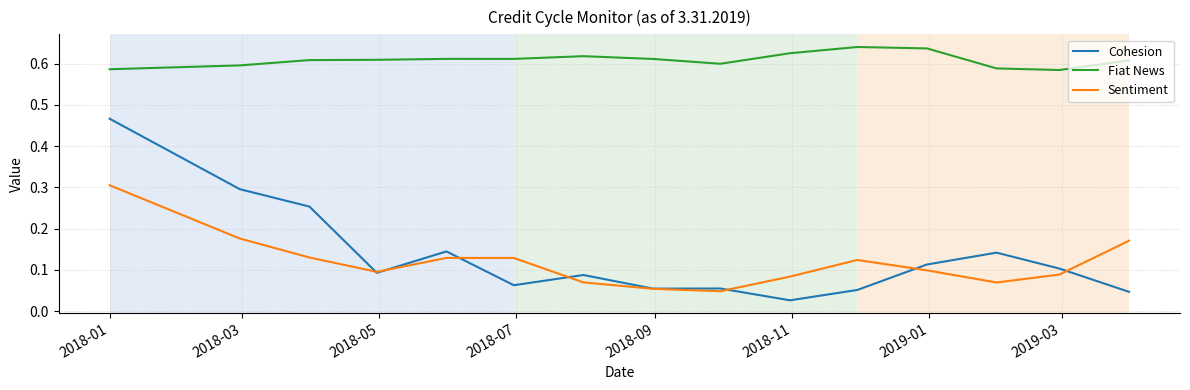

True or false: Fiat News and Sentiment cross at least once.

False